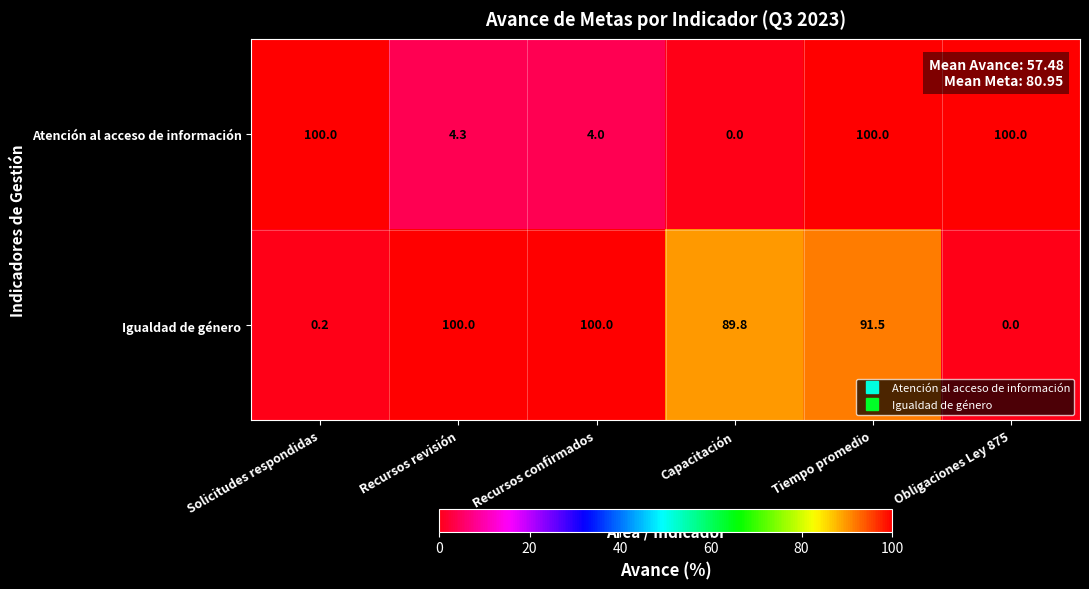

Between Tiempo promedio and Obligaciones Ley 875, which series saw the biggest shift?

Igualdad de género